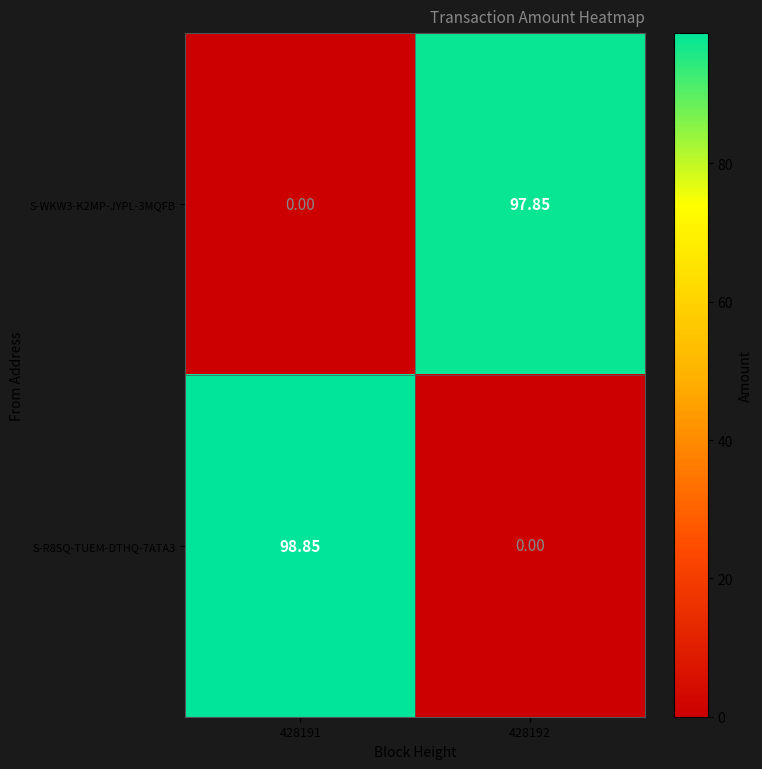

Rank the series by their average value, from highest to lowest.

S-R8SQ-TUEM-DTHQ-7ATA3, S-WKW3-K2MP-JYPL-3MQFB